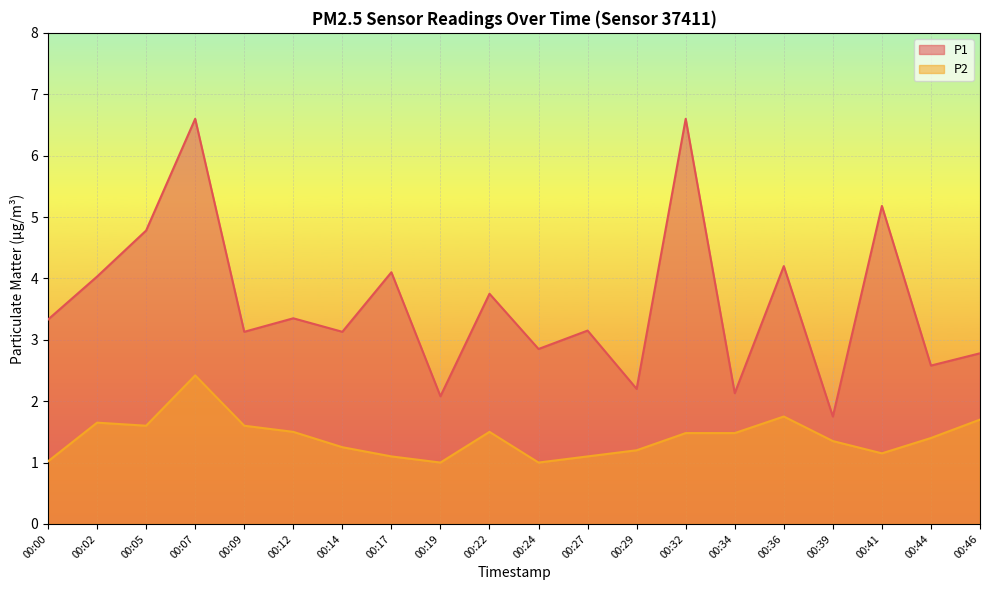

In P1, how many points are higher than both neighbors (excluding endpoints)?

8